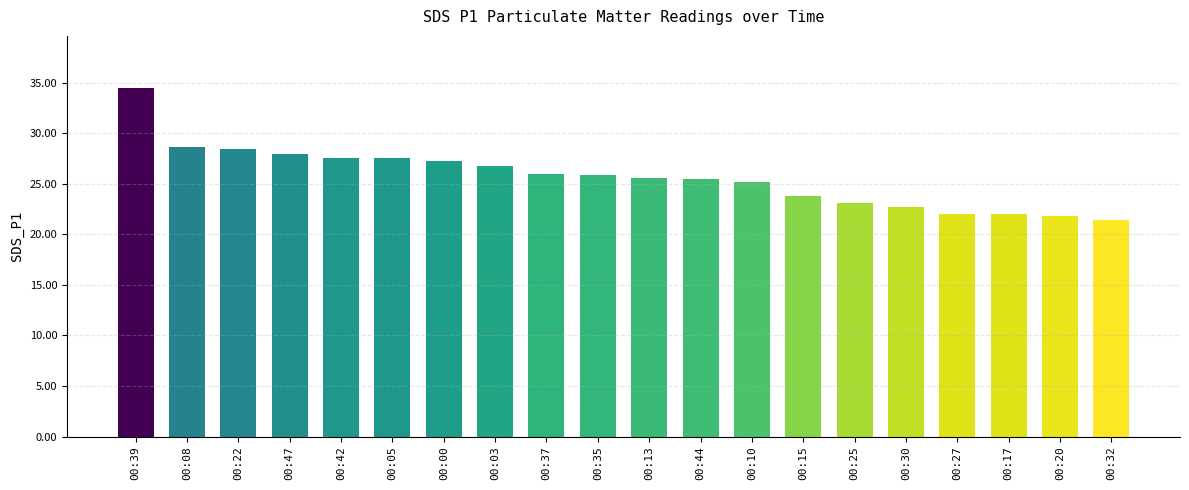

What is the greatest value displayed?

34.5